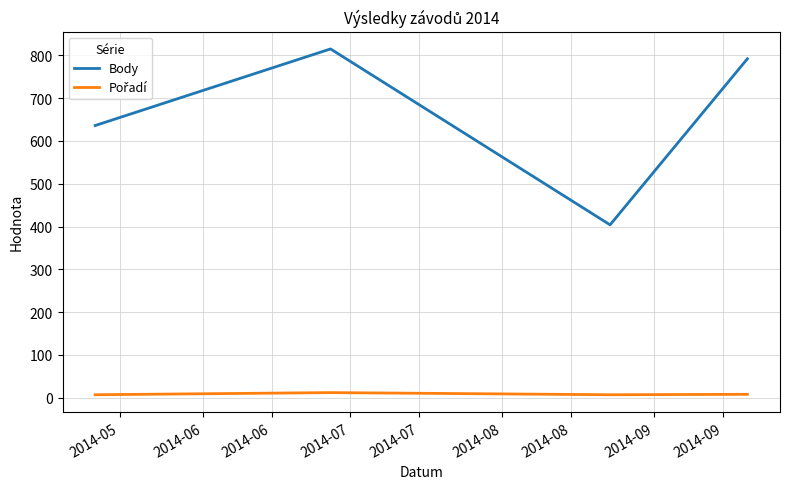

How many interior local valleys does the Body series have?

1